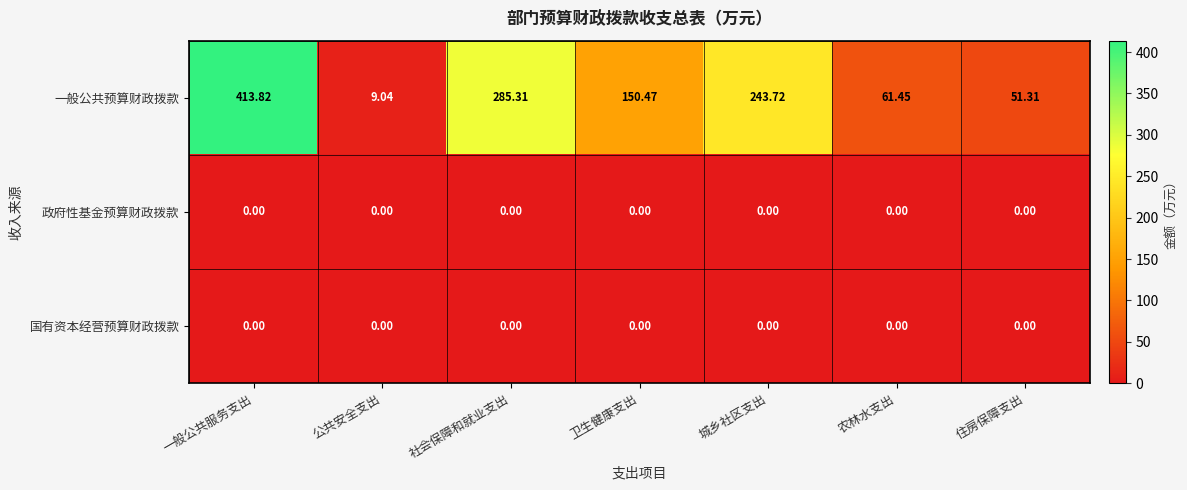

What is the spread (max minus min) of values at 公共安全支出?

9.0